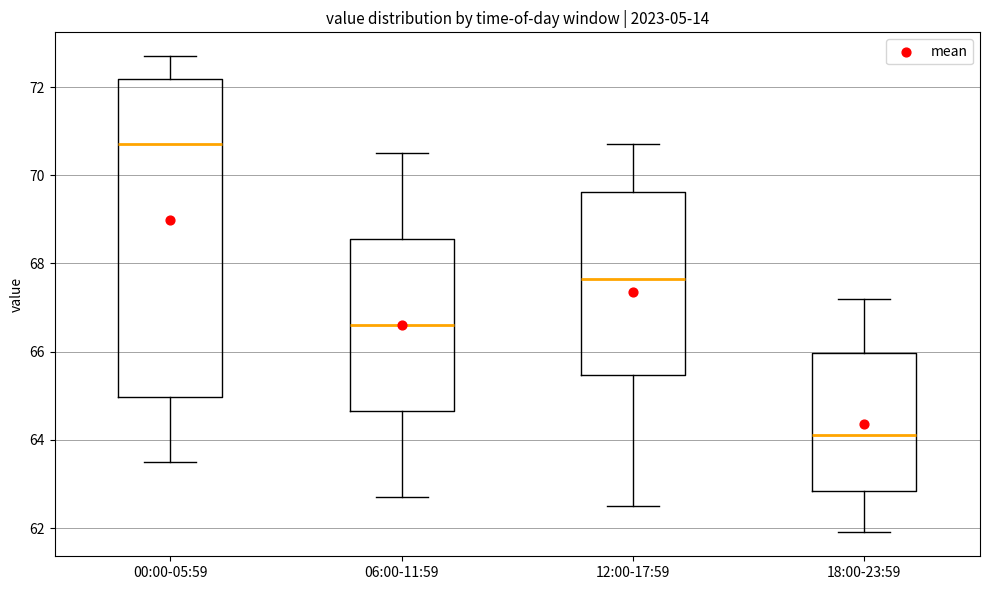

Which box has the lowest median line?

18:00-23:59